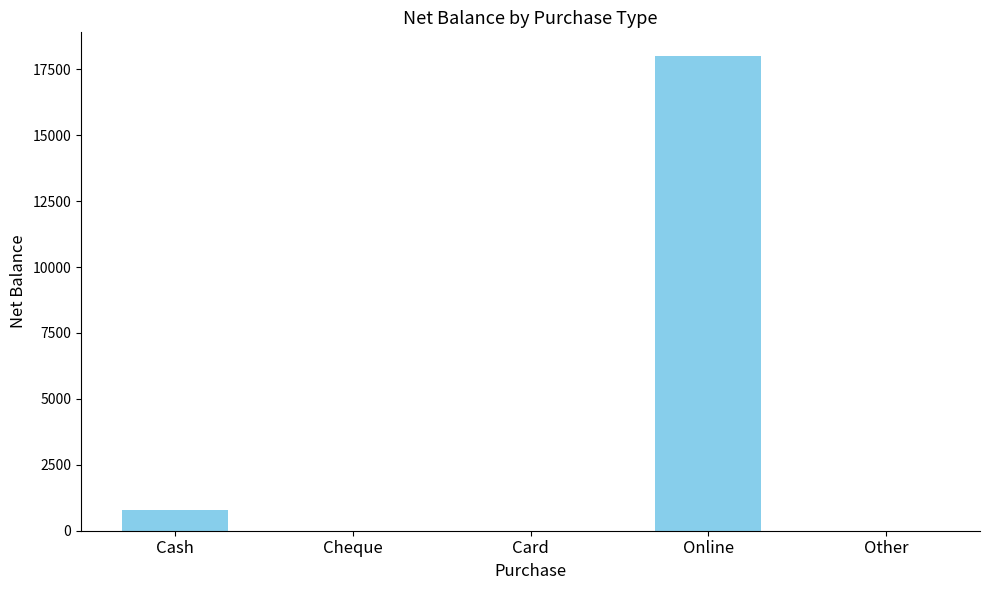

The chart shows a value of 0 at Cheque. True or false?

True